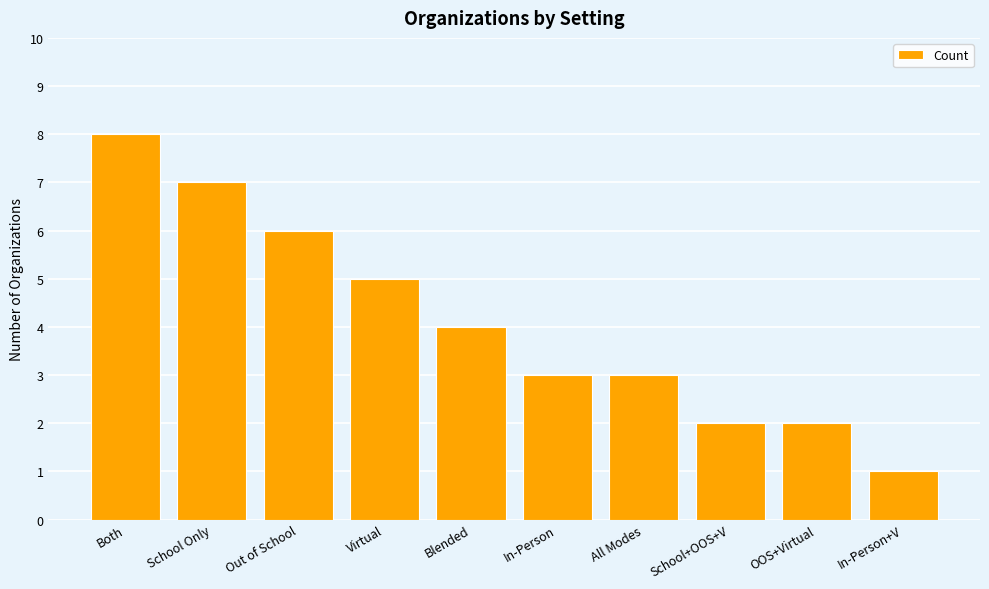

What is the maximum value shown in the chart?

8